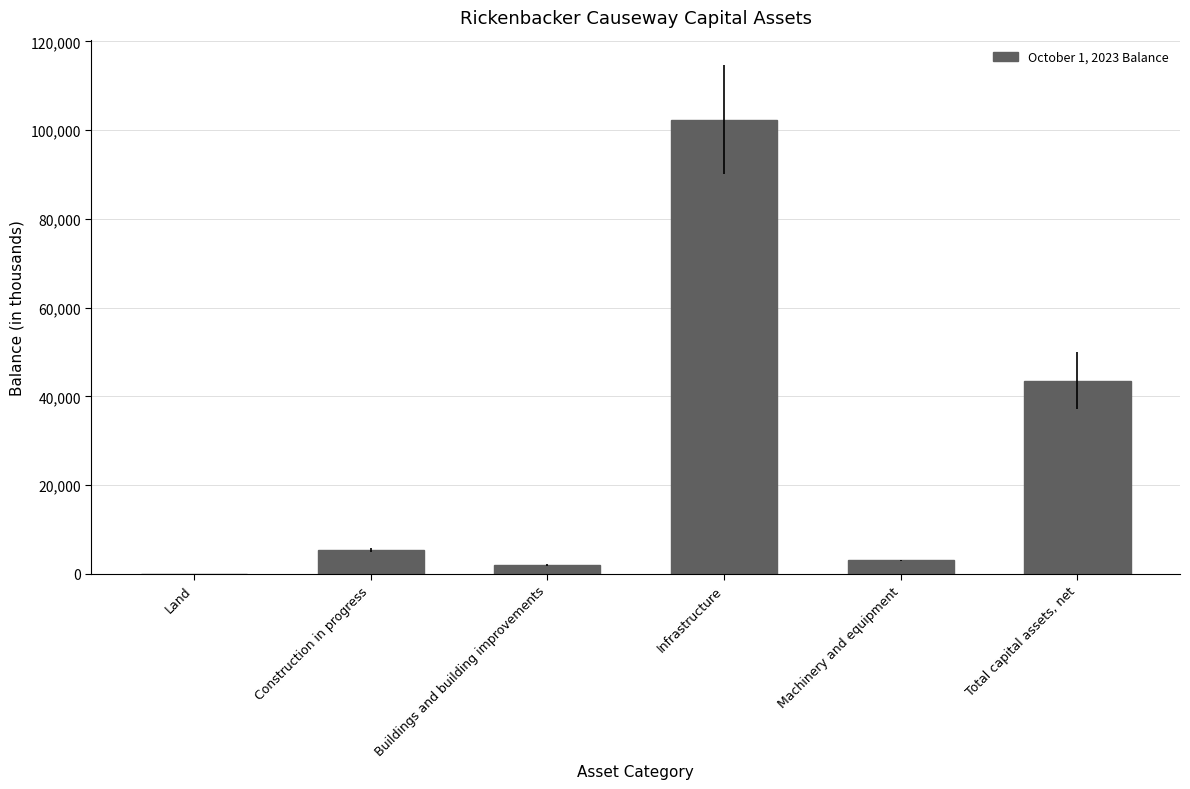

Reading left to right, list all the values displayed in this chart.

Land=16	Construction in progress=5333	Buildings and building improvements=1909	Infrastructure=102407	Machinery and equipment=3037	Total capital assets, net=43495